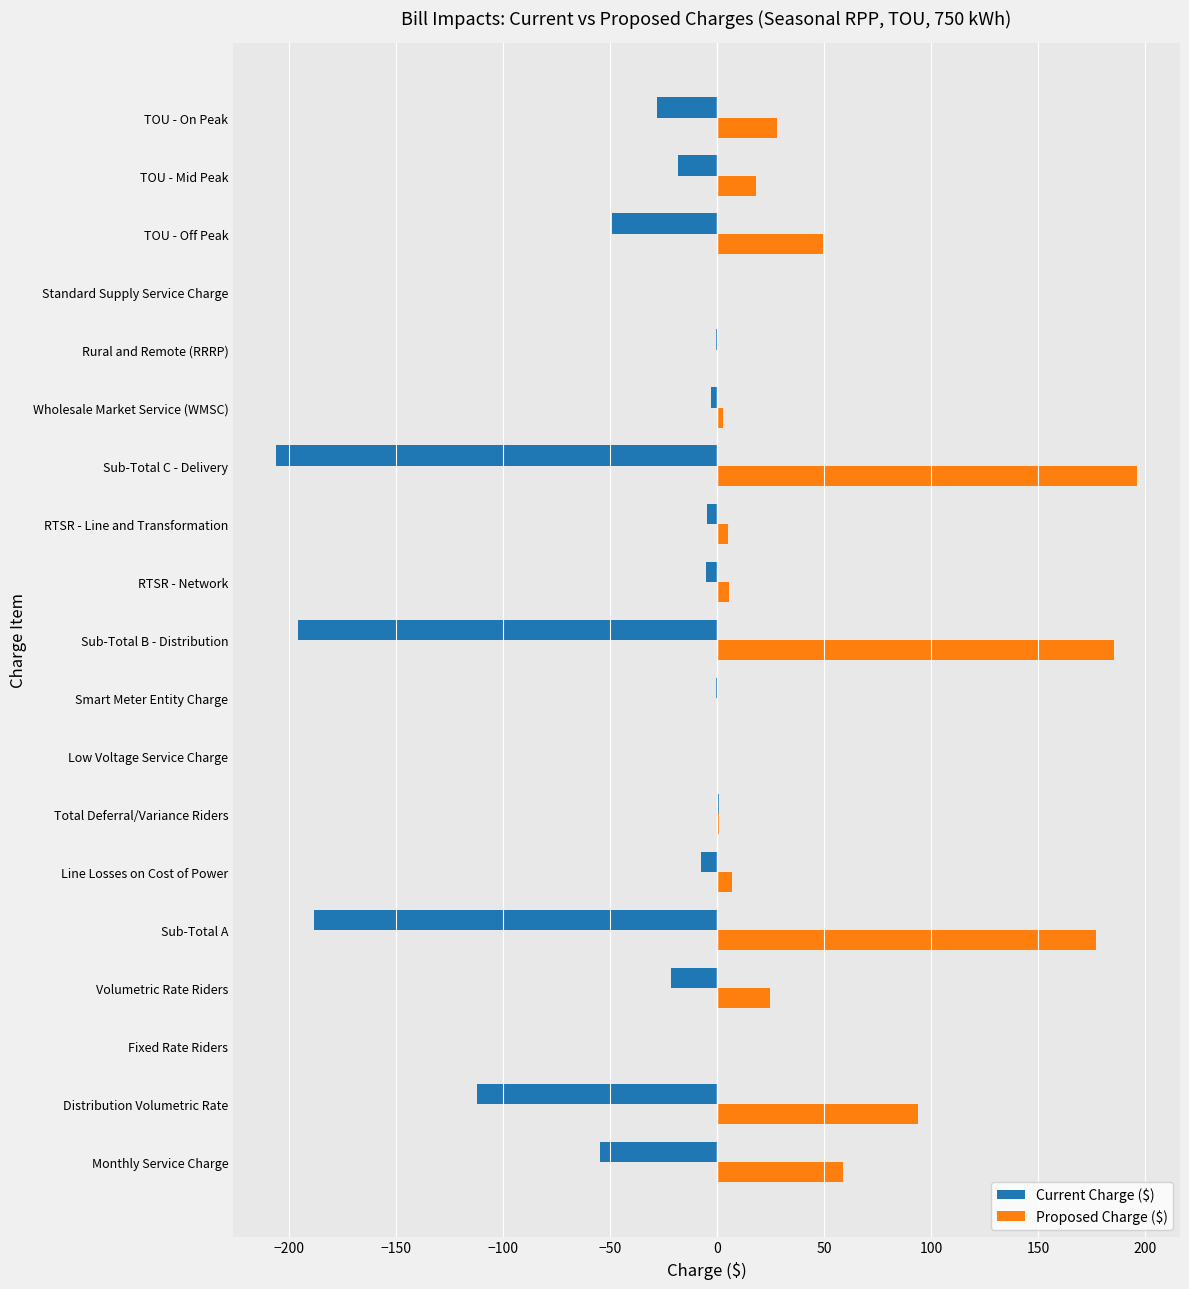

At which label is Current Charge ($) closest to -102?

Distribution Volumetric Rate